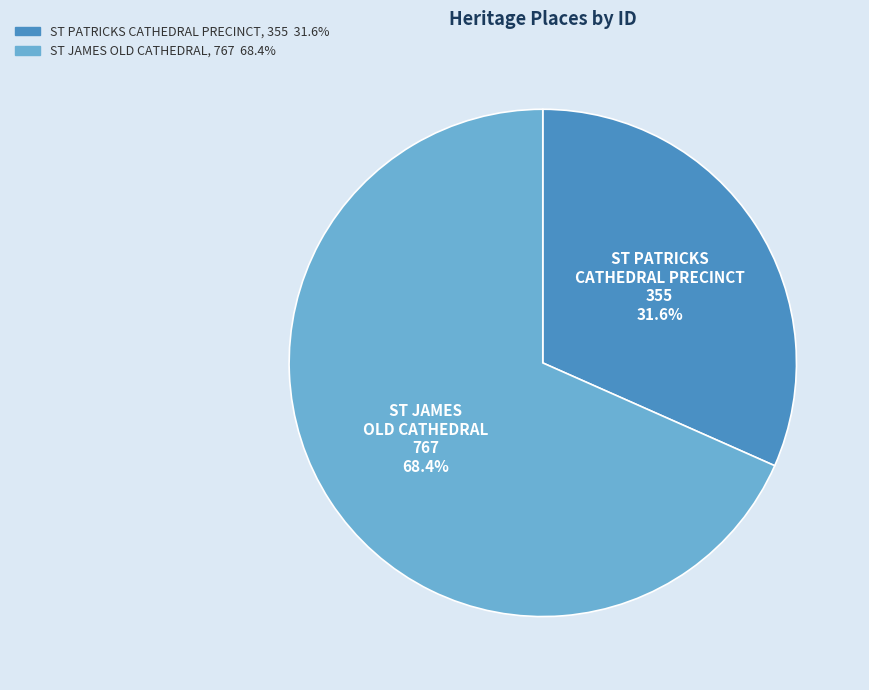

What percentage is NOT represented by ST PATRICKS CATHEDRAL PRECINCT?

68.4%